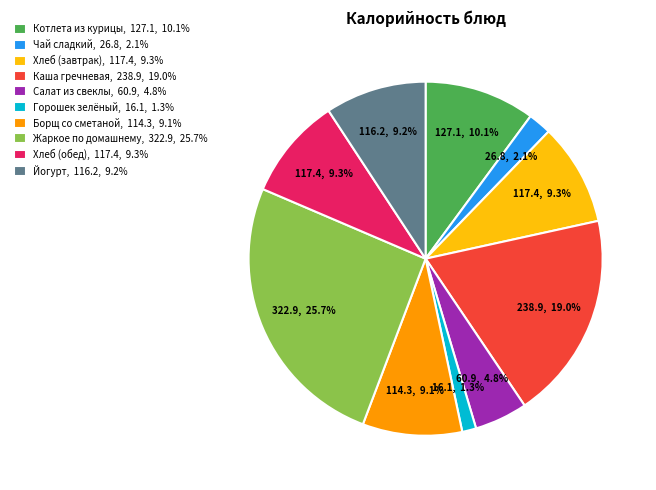

Is there any slice that represents more than half of the pie?

No